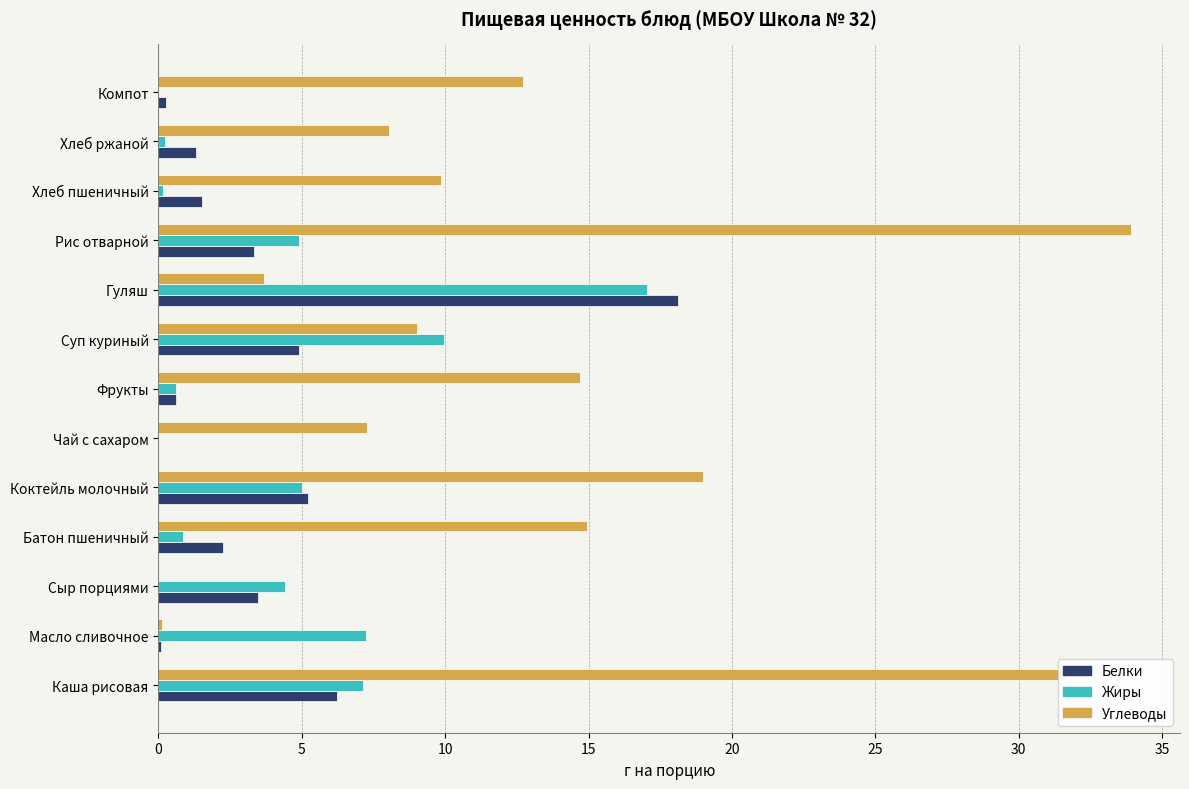

At which category is the sum across all series the highest?

Каша рисовая